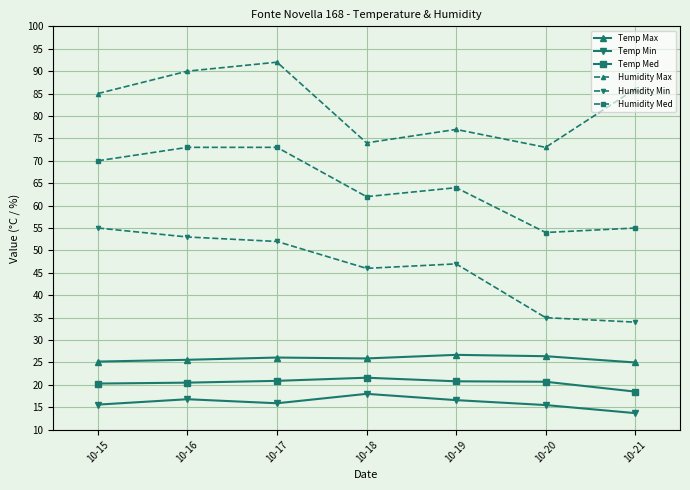

Count the number of categories in the chart.

7